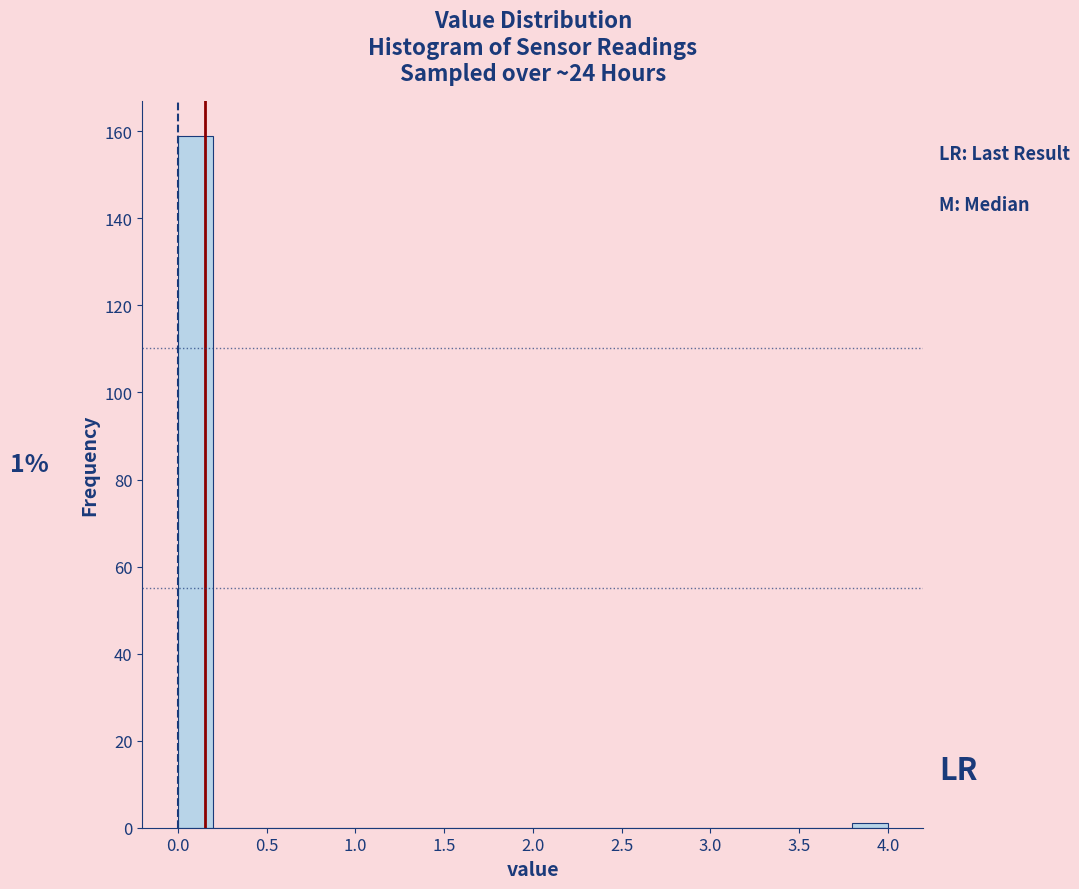

Which range on the x-axis has the tallest bar?

0.0 to 0.2